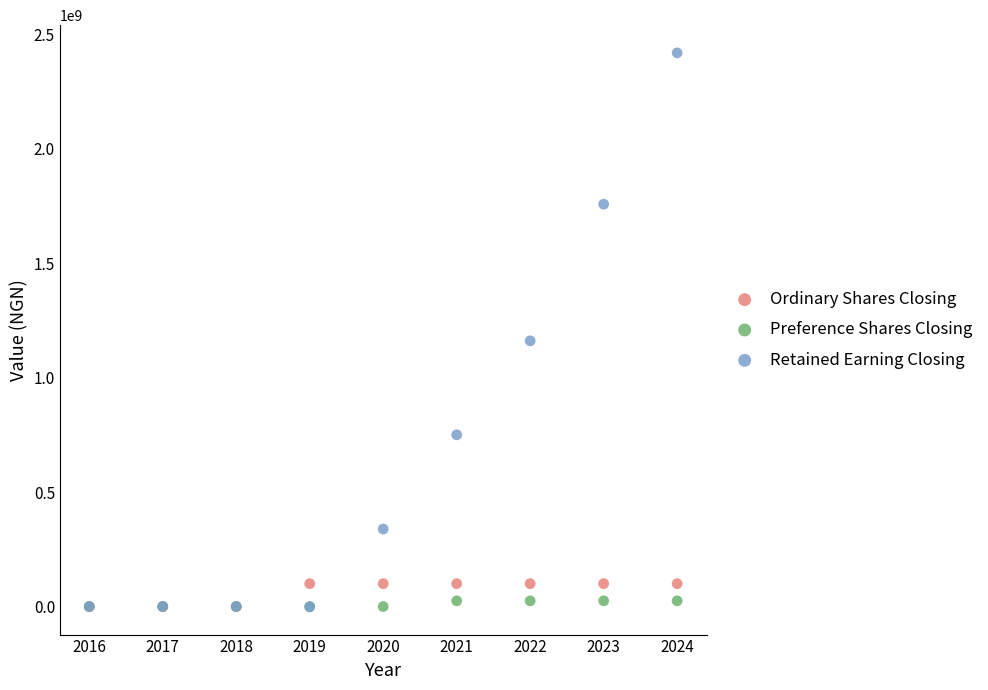

What are all the series names shown in the legend?

Ordinary Shares Closing, Preference Shares Closing, Retained Earning Closing